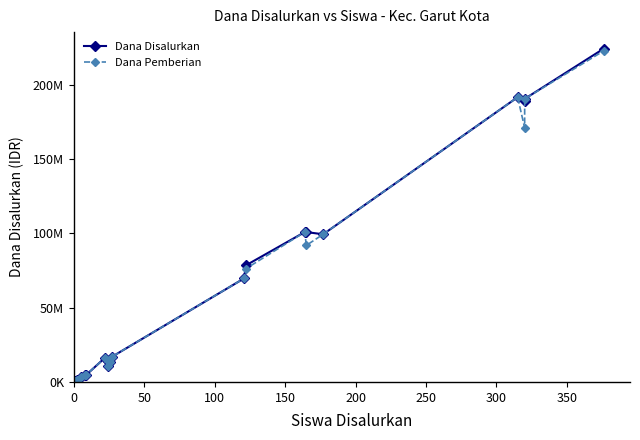

Reading left to right, what are all the values shown in this chart?

Dana Disalurkan: 375000	1125000	3000000	4875000	4875000	16125000	10500000	13875000	13500000	16875000	69750000	78375000	100875000	100875000	99375000	191625000	189000000	190500000	224250000
Dana Pemberian: 375000	1125000	3000000	4875000	4875000	16125000	10500000	13875000	13500000	16875000	69750000	76125000	100875000	91875000	99375000	191625000	171000000	190500000	222750000